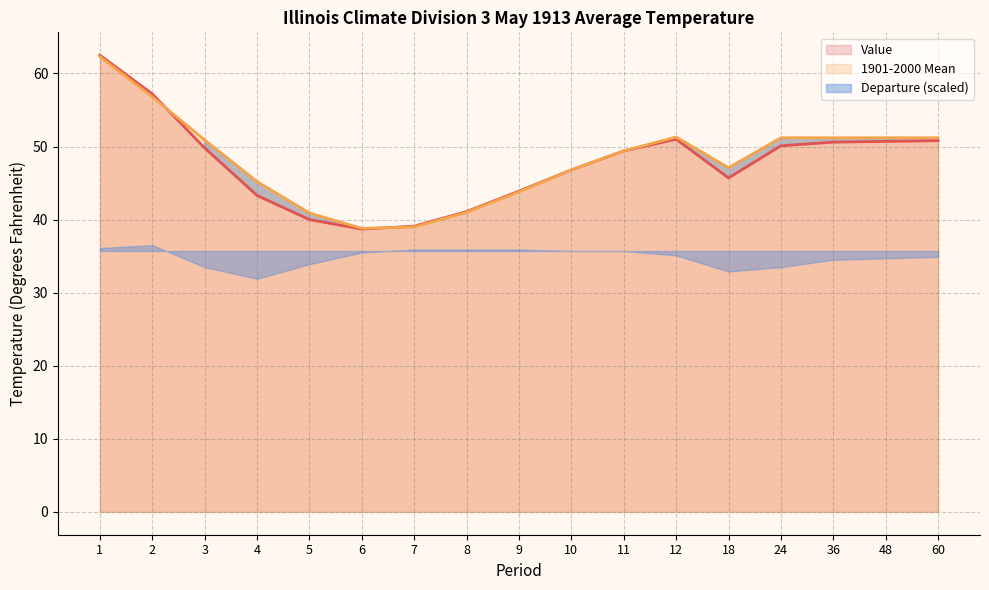

Reading right to left, list all the values displayed in this chart.

Value: 50.8	50.7	50.6	50.1	45.7	51.0	49.4	46.8	43.9	41.1	39.1	38.7	40.0	43.3	49.8	57.2	62.5
1901-2000 Mean: 51.2	51.2	51.2	51.2	47.1	51.3	49.4	46.8	43.8	41.0	39.0	38.8	40.9	45.2	50.9	56.8	62.3